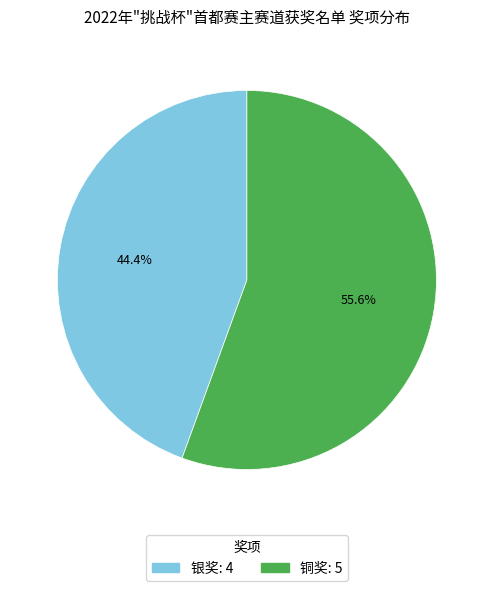

To the nearest percent, what portion does 铜奖 represent?

56%